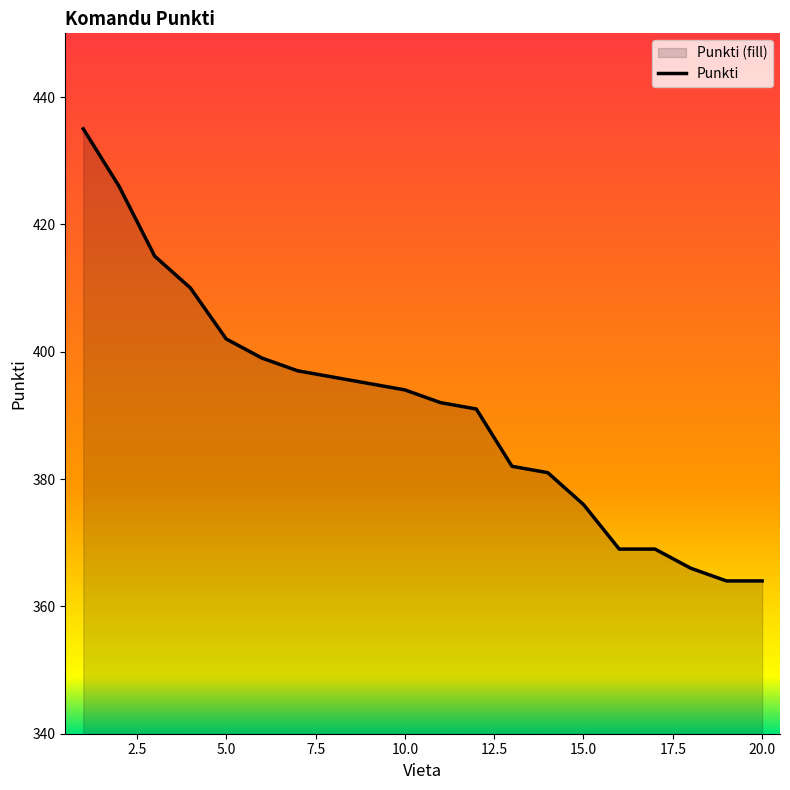

The value at 12 is 391. True or false?

True